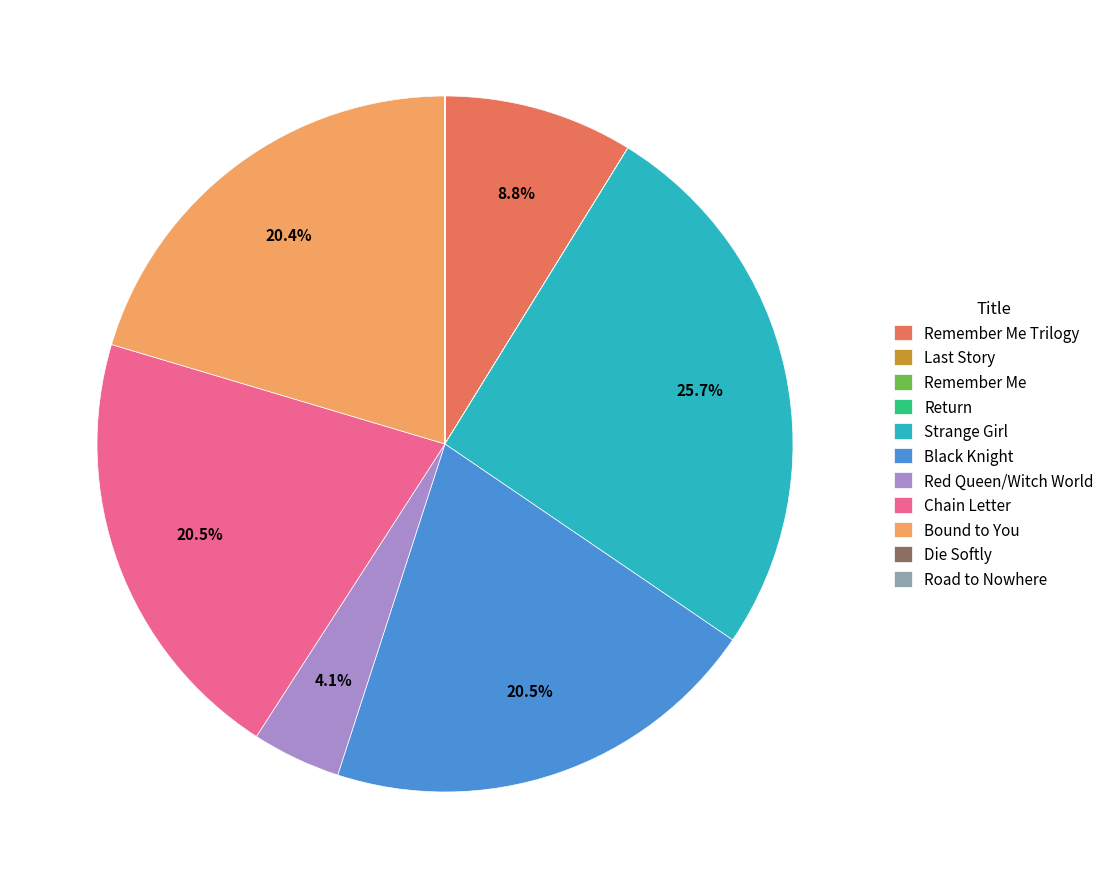

Is there any slice that represents more than half of the pie?

No